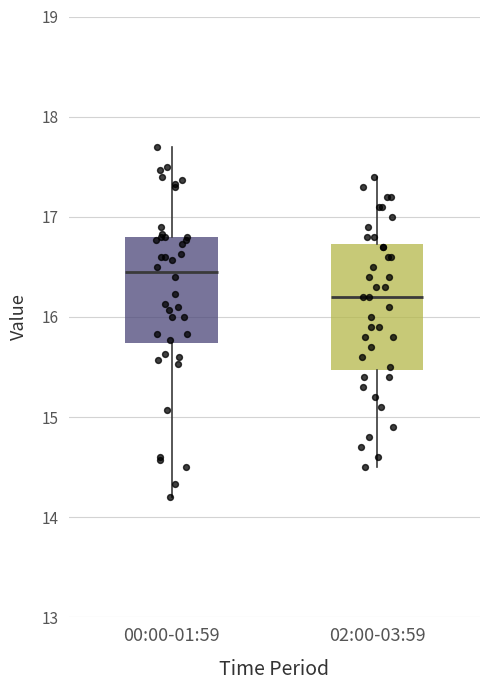

Reading left to right, read every box against the y-axis: the position of its median line, the range the box covers, and the ends of its whiskers. The values are not printed on the chart, so give them approximately, as read against the axis.

00:00-01:59: median 16.5, box 15.7 to 16.8, whiskers 14.2 to 17.7
02:00-03:59: median 16.2, box 15.5 to 16.7, whiskers 14.5 to 17.4